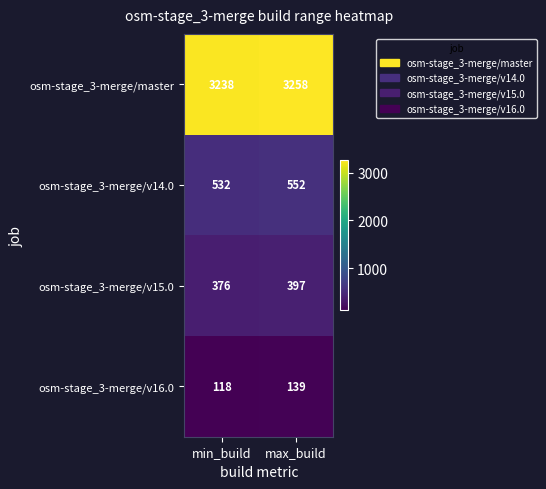

What is the total value across all series at min_build?

4264